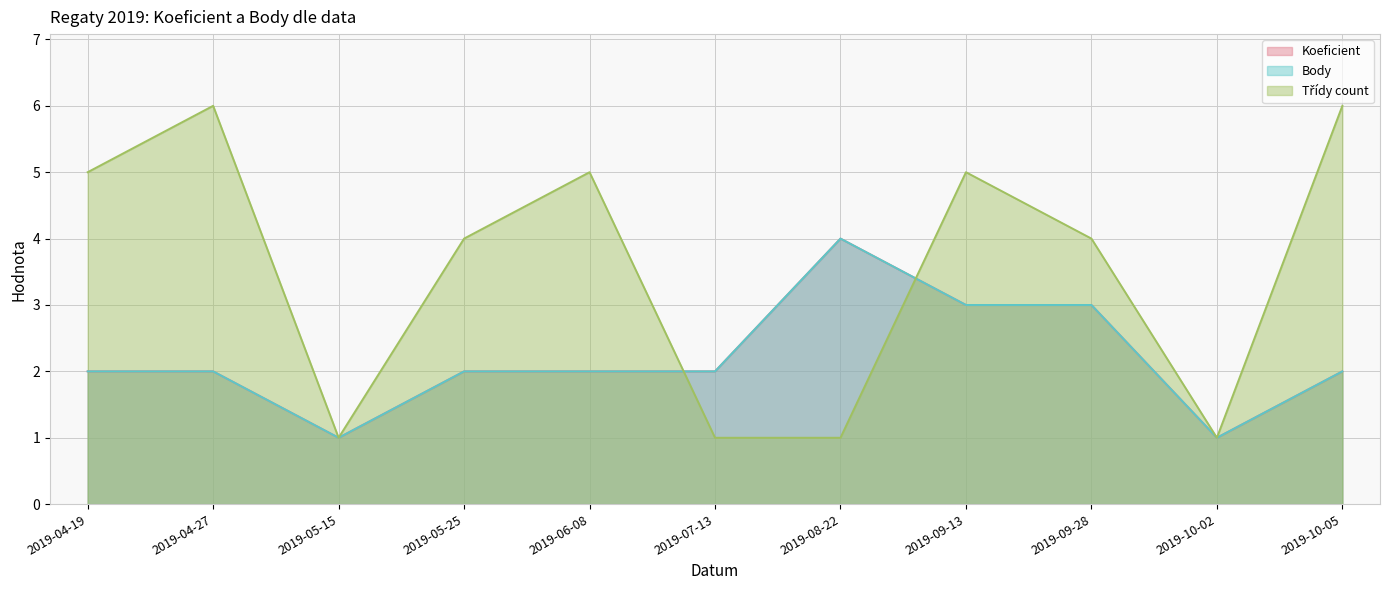

At which label does Body reach its peak?

2019-08-22